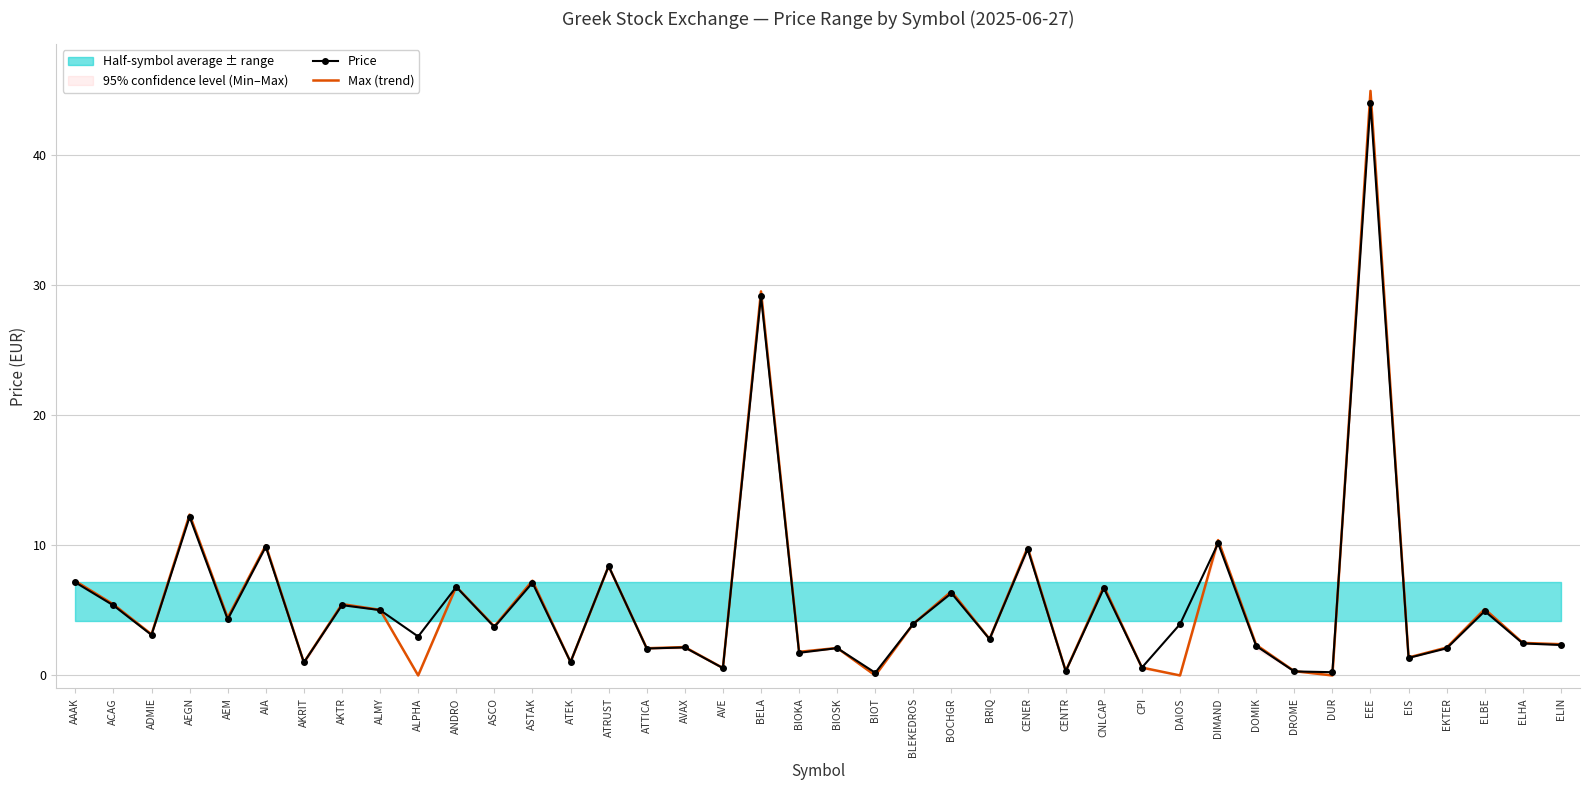

The value of Max (trend) at CPI is 1.0. True or false?

False